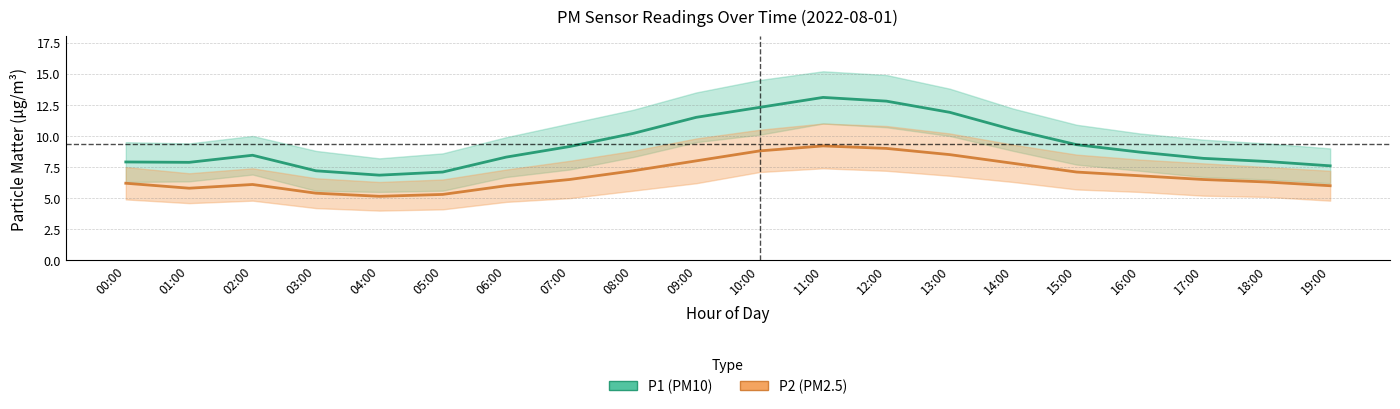

What is the minimum value shown in the chart?

5.2